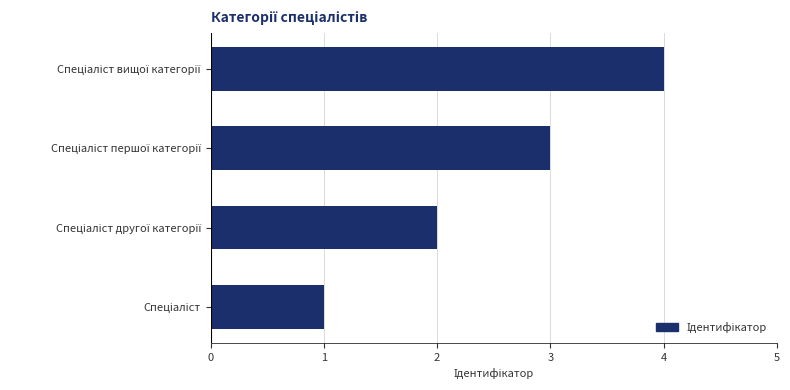

What is the maximum value shown in the chart?

4